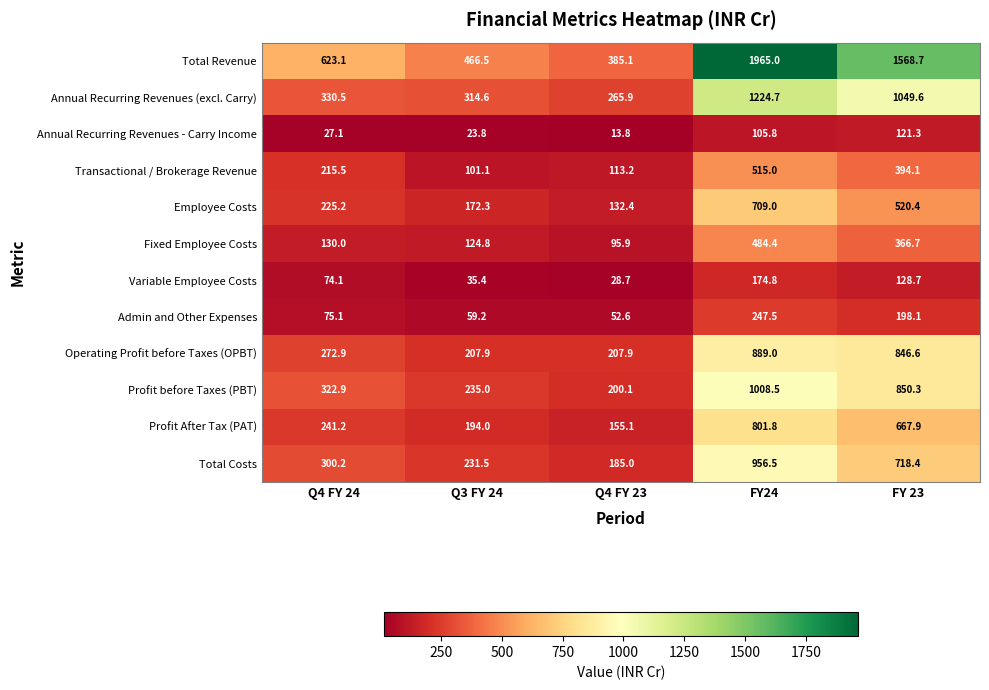

Which series has the largest range (max minus min)?

Total Revenue